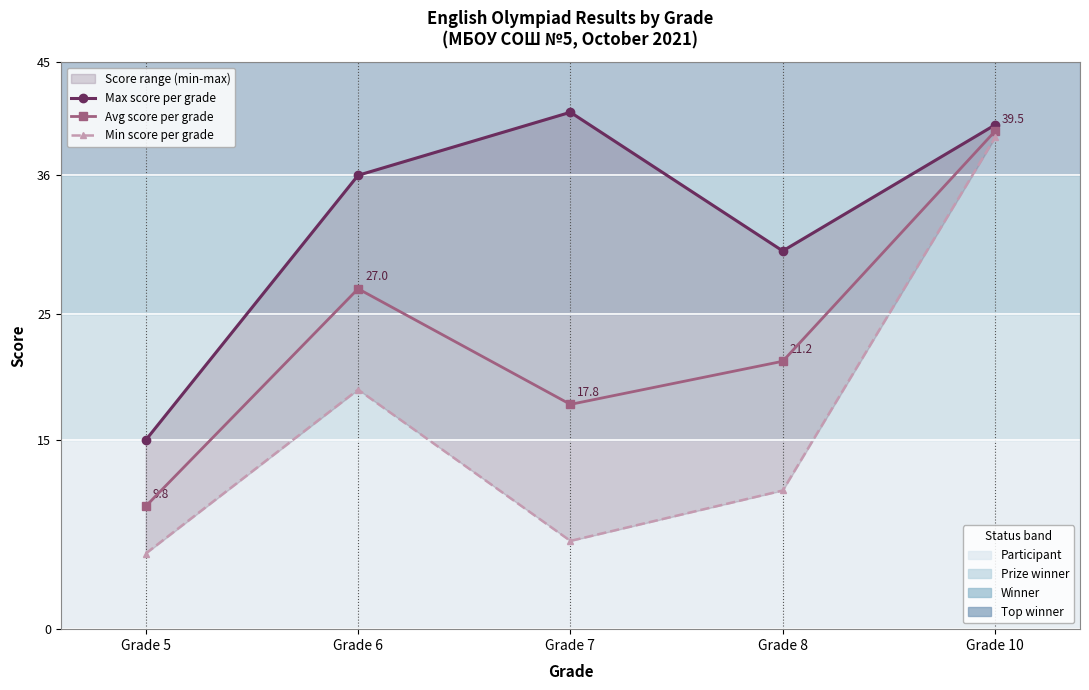

At how many categories does at least one series exceed 37?

2